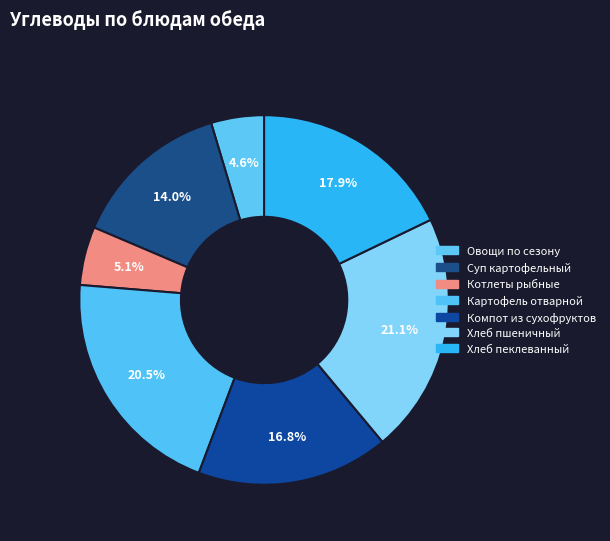

What percentage do Хлеб пшеничный and Овощи по сезону together represent?

25.7%